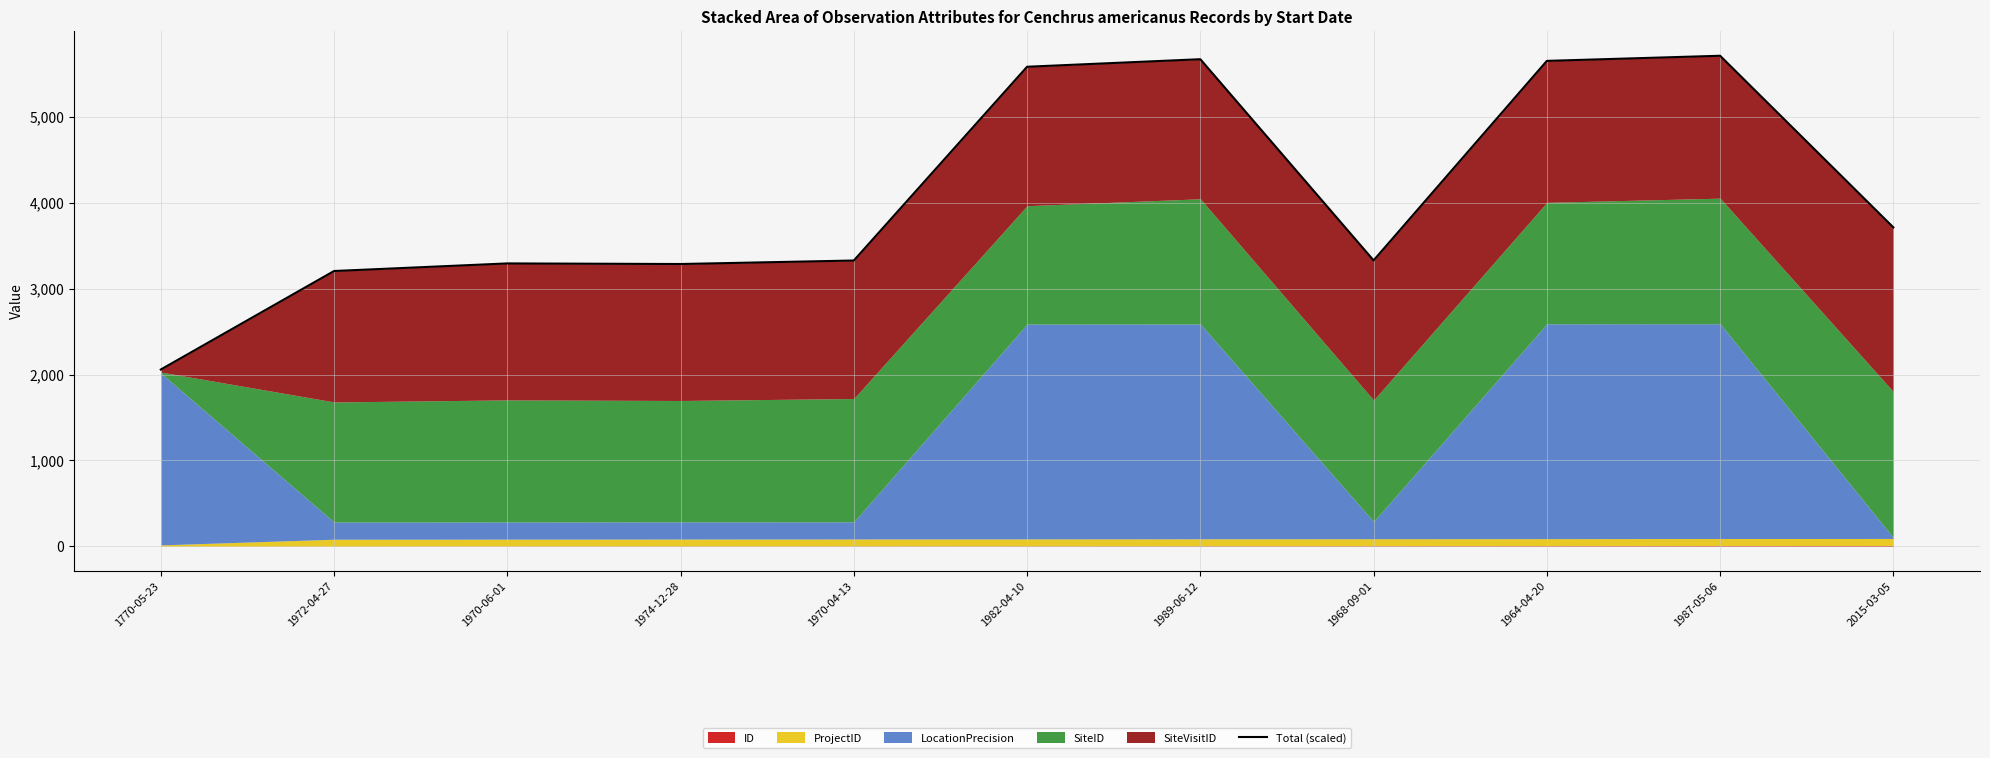

Reading left to right, list all the values displayed in this chart.

1770-05-23=2057.8	1972-04-27=3204.3	1970-06-01=3292.6	1974-12-28=3285.7	1970-04-13=3326.5	1982-04-10=5581.3	1989-06-12=5669.1	1968-09-01=3328.1	1964-04-20=5649.7	1987-05-06=5709.3	2015-03-05=3712.0